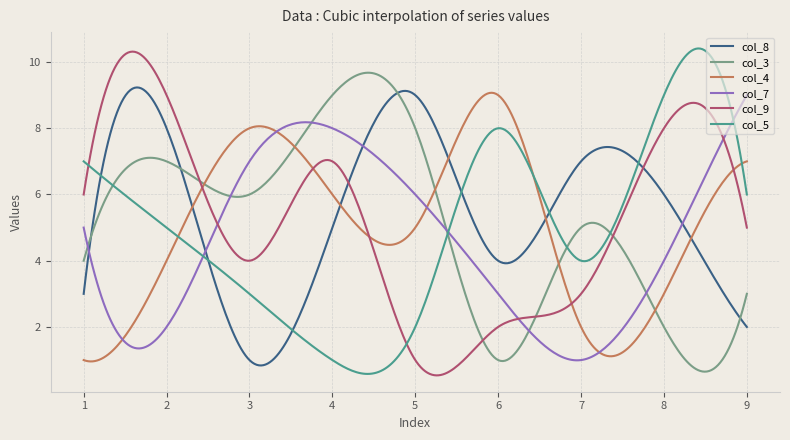

What is the minimum value for col_4?

1.0